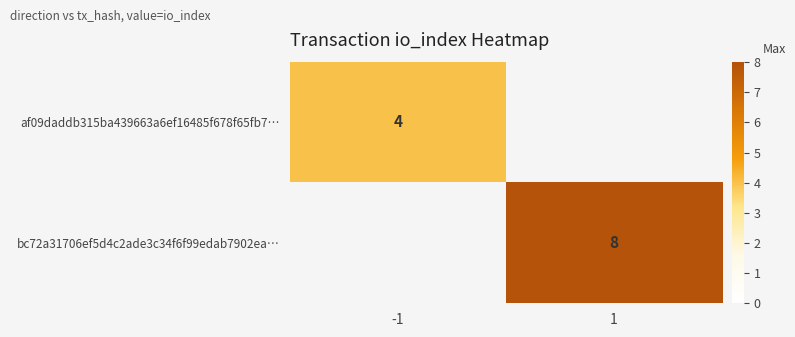

How many series are shown in this chart?

2